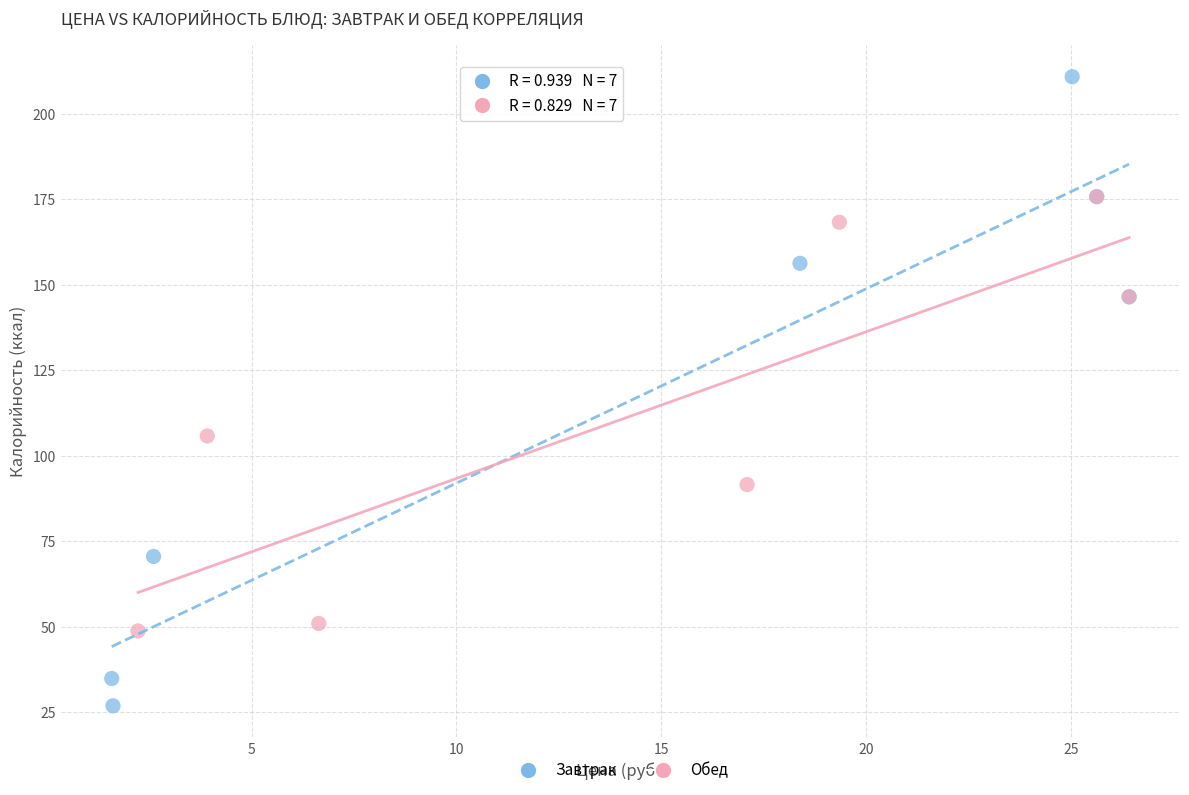

Which series has the widest spread of Y values?

Завтрак